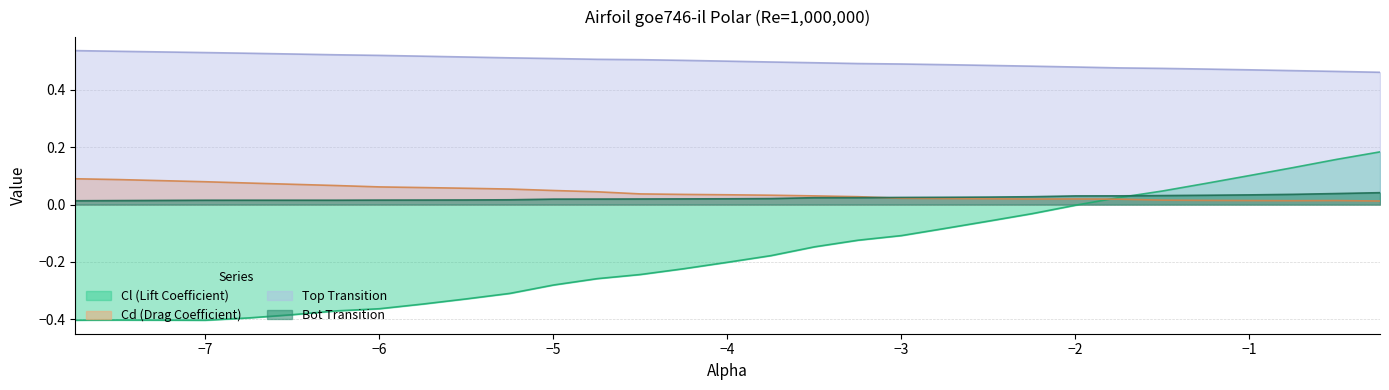

How many lines are shown in the chart?

4